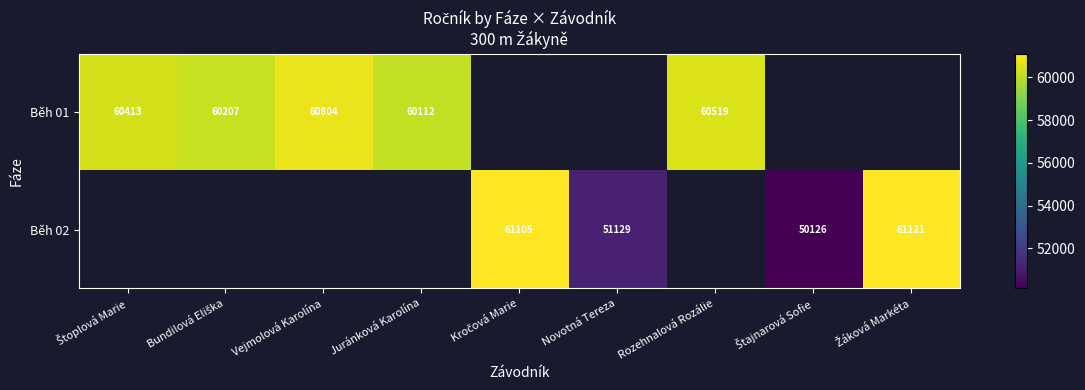

True or false: Běh 01 has a value of 107446 at Vejmolová Karolína.

False